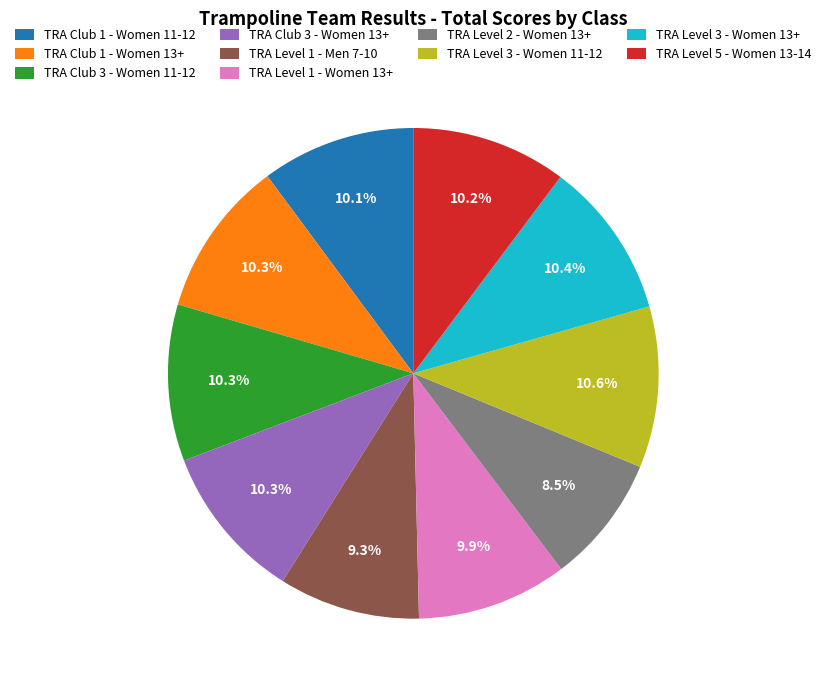

Does any single category account for the majority?

No